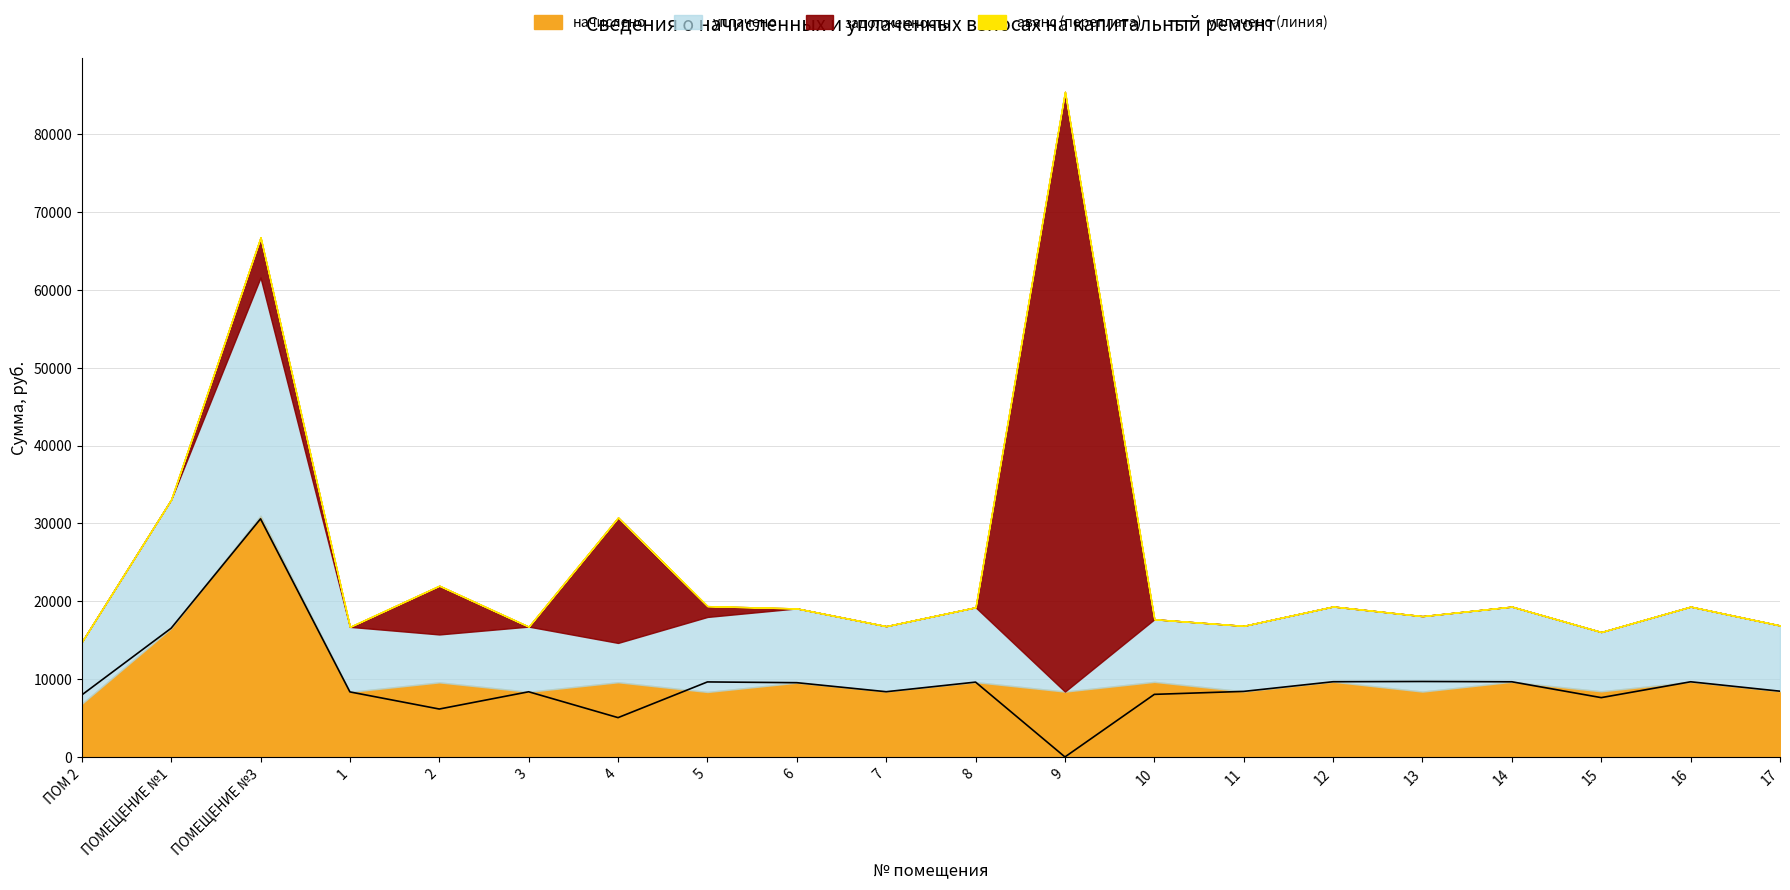

True or false: the data shows 8445.6 at 17.

True